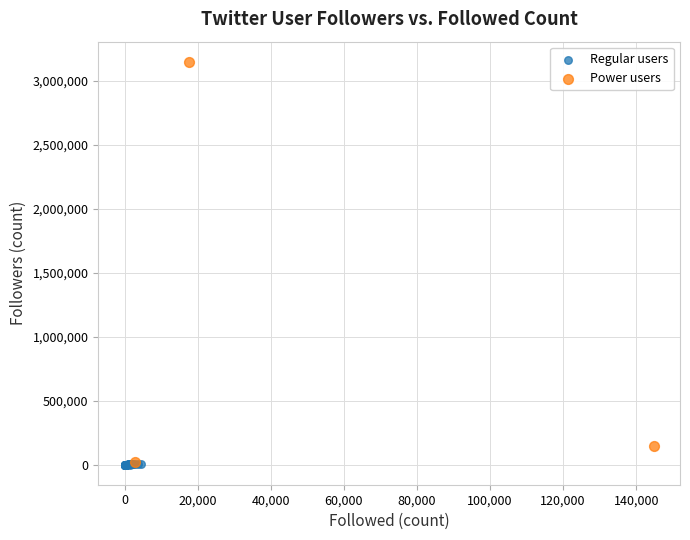

Which series has the largest Y range (max minus min)?

Power users